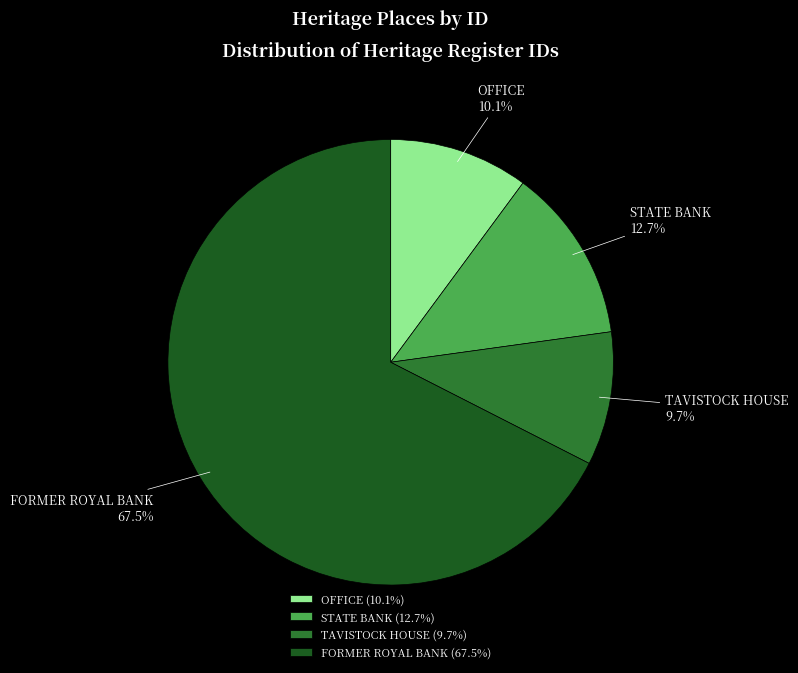

Approximately how many times larger is the value at TAVISTOCK HOUSE compared to STATE BANK?

0.8